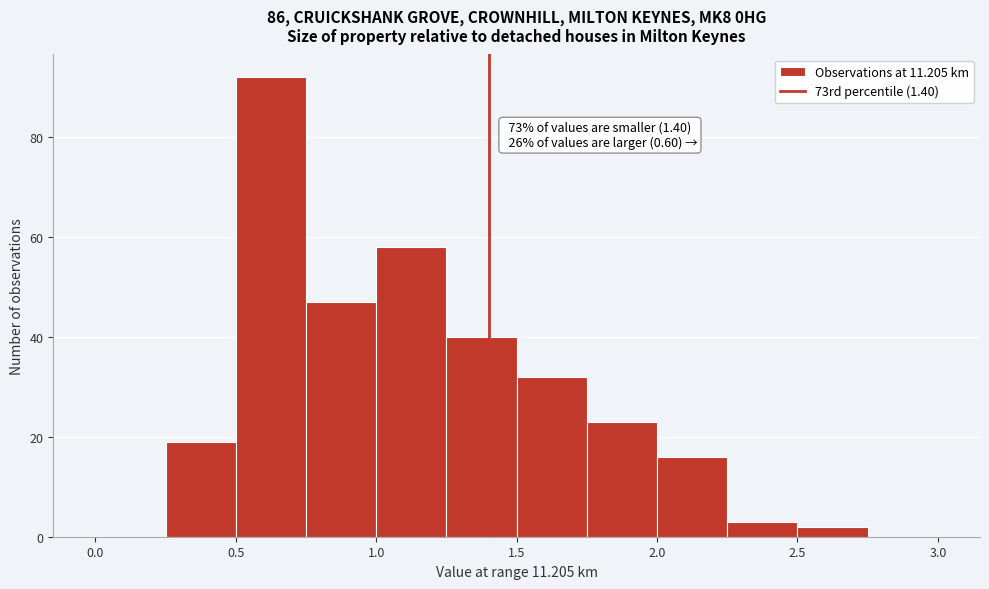

Which range on the x-axis has the tallest bar?

0.50 to 0.75